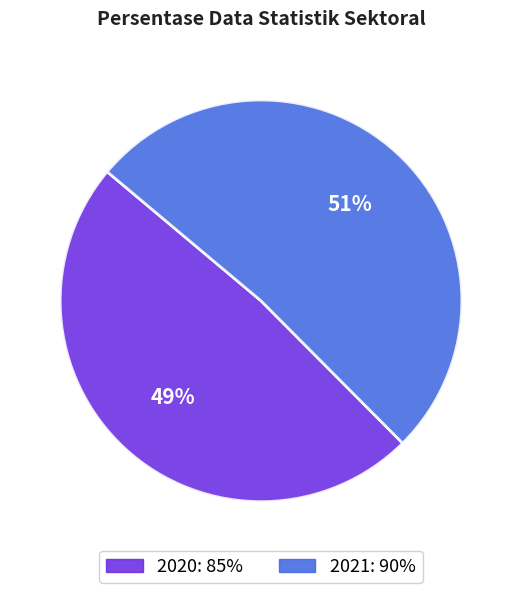

What is the largest slice in the pie chart?

2021